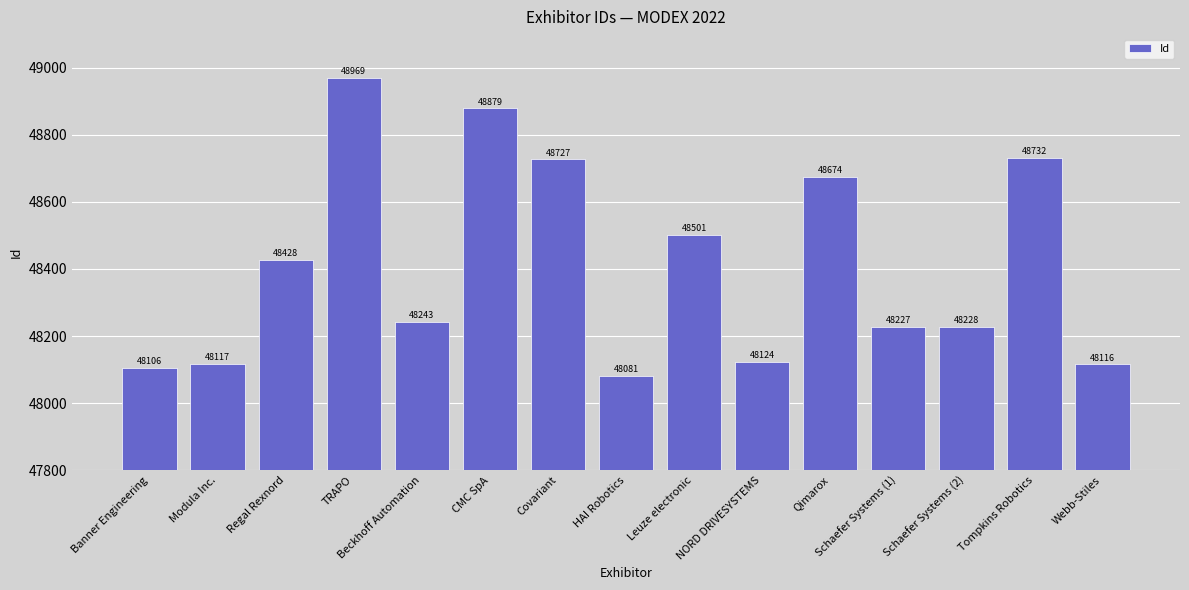

At which label is the value closest to 48525?

Leuze electronic